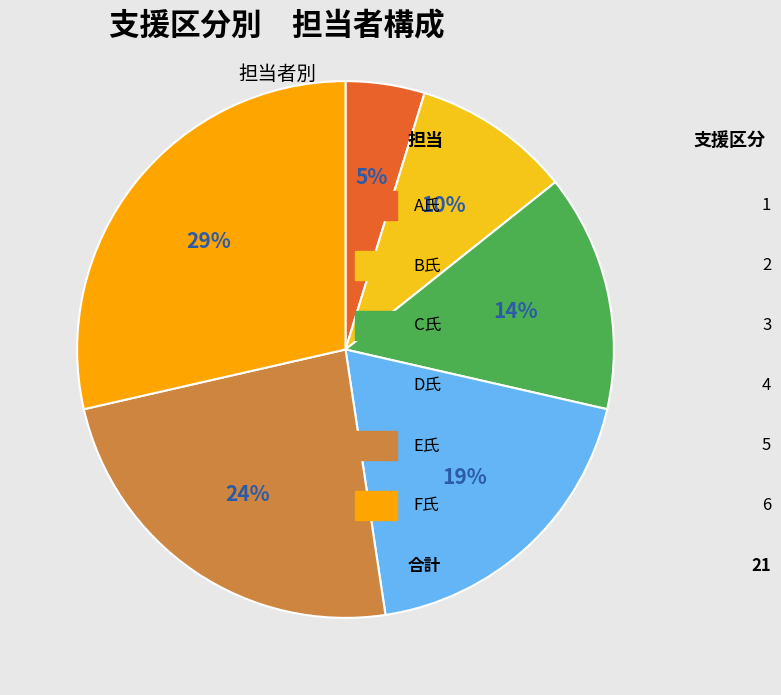

How many segments does this pie chart have?

6